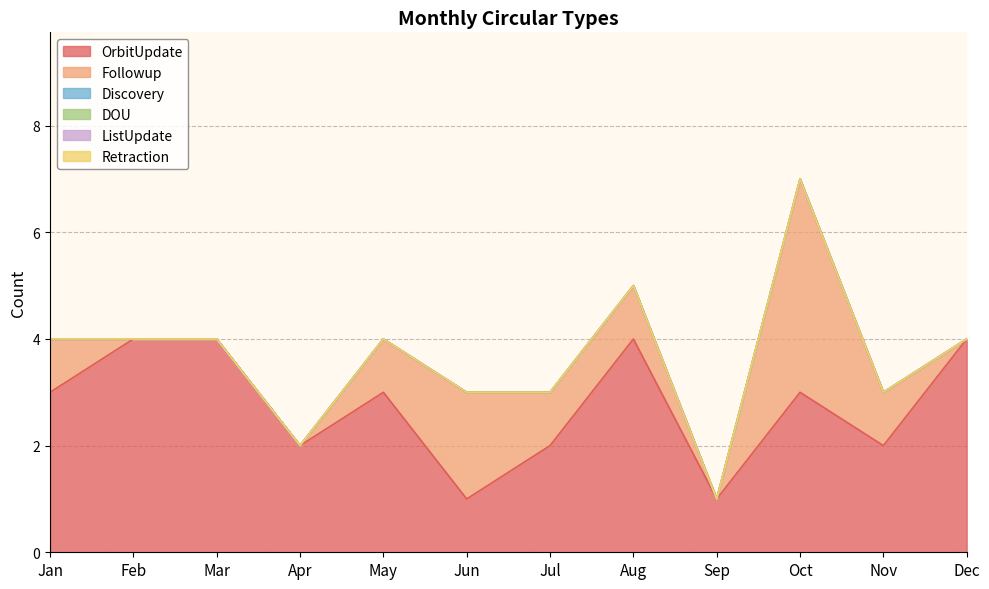

Which has a higher value, Jun or Jan?

Jan